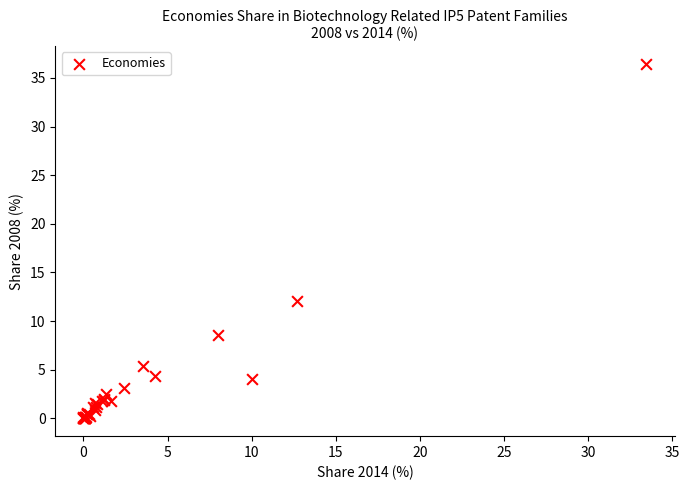

What Y value in the scatter plot is closest to 18?

12.1